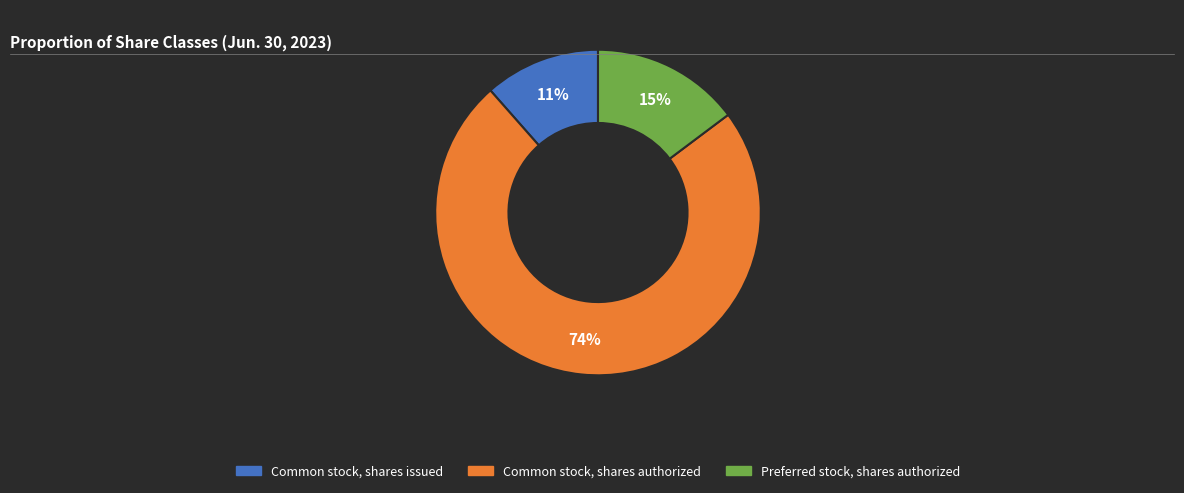

To the nearest percent, what is the average slice percentage?

33%